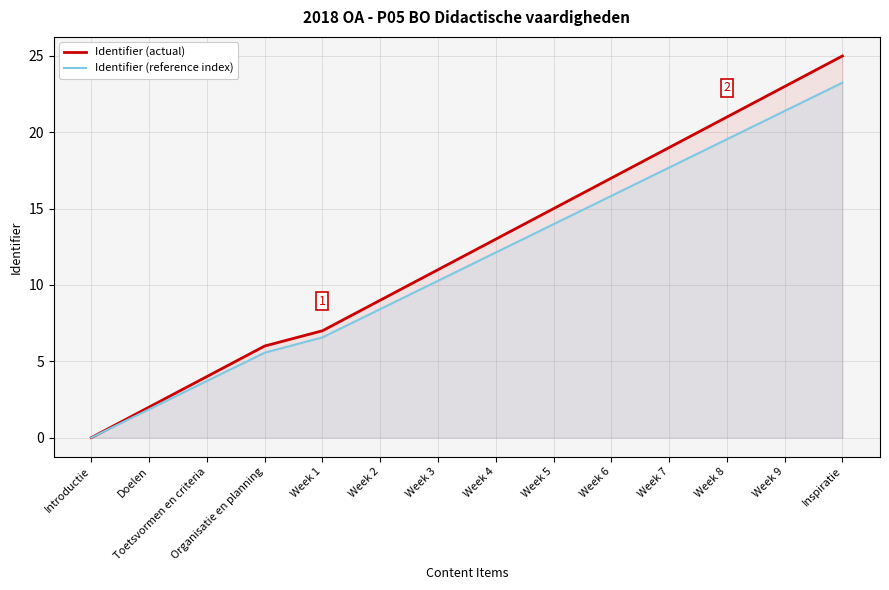

True or false: Identifier (actual) has more than 1 points higher than both neighbors.

False